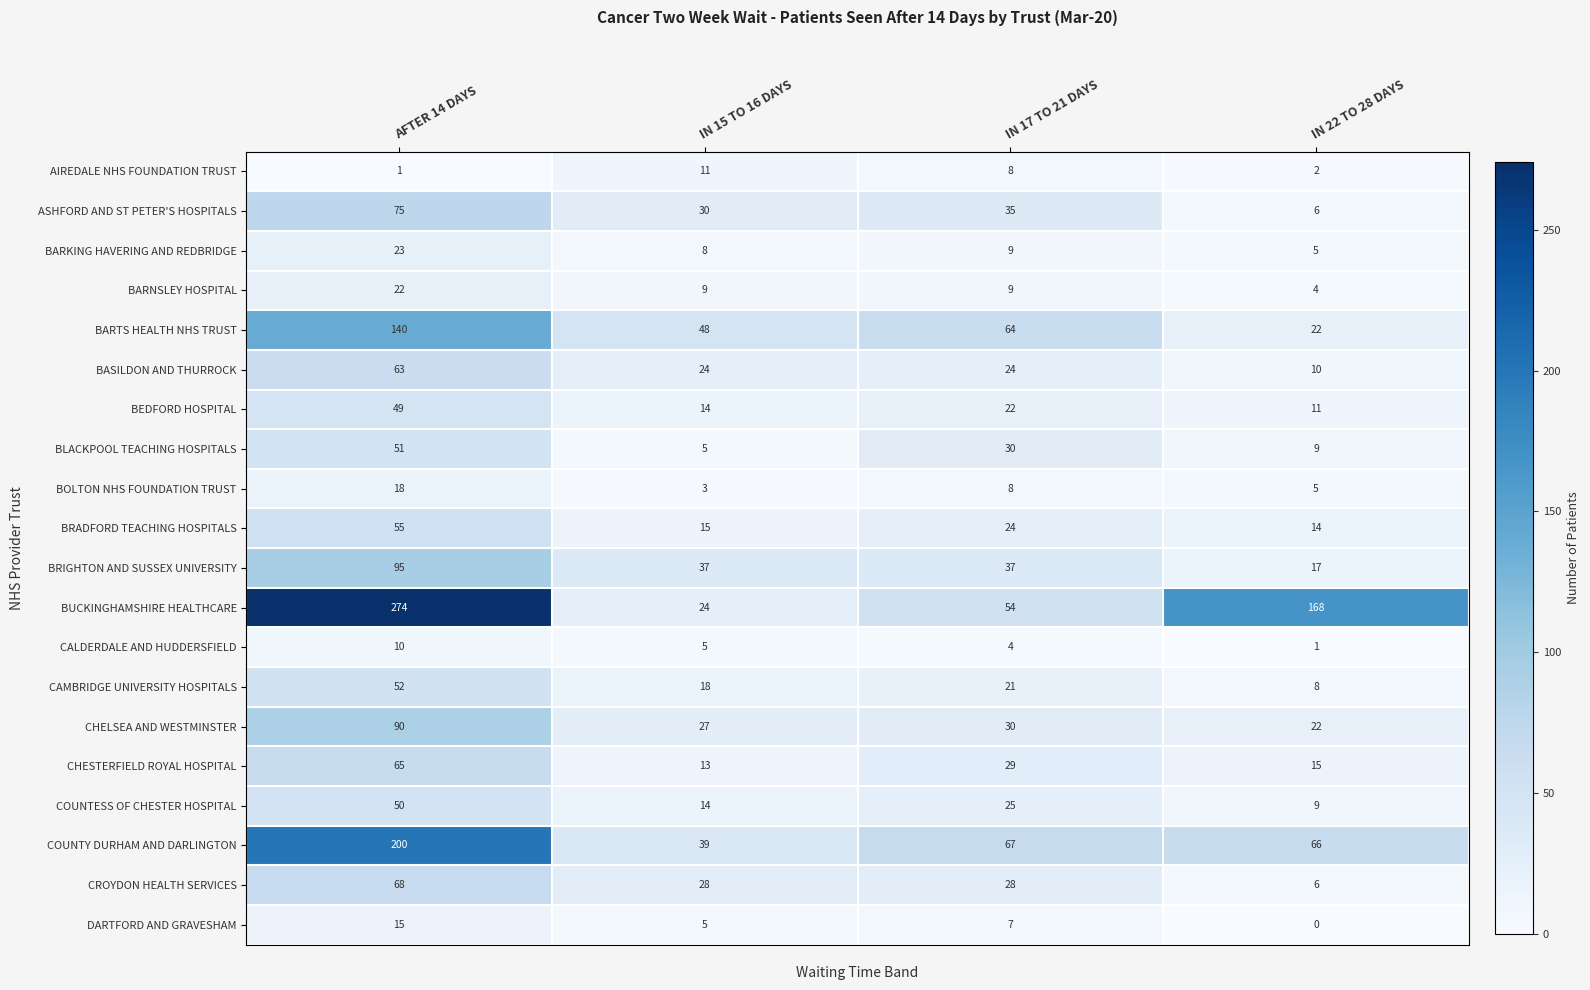

At which label does CHELSEA AND WESTMINSTER first exceed 30?

AFTER 14 DAYS